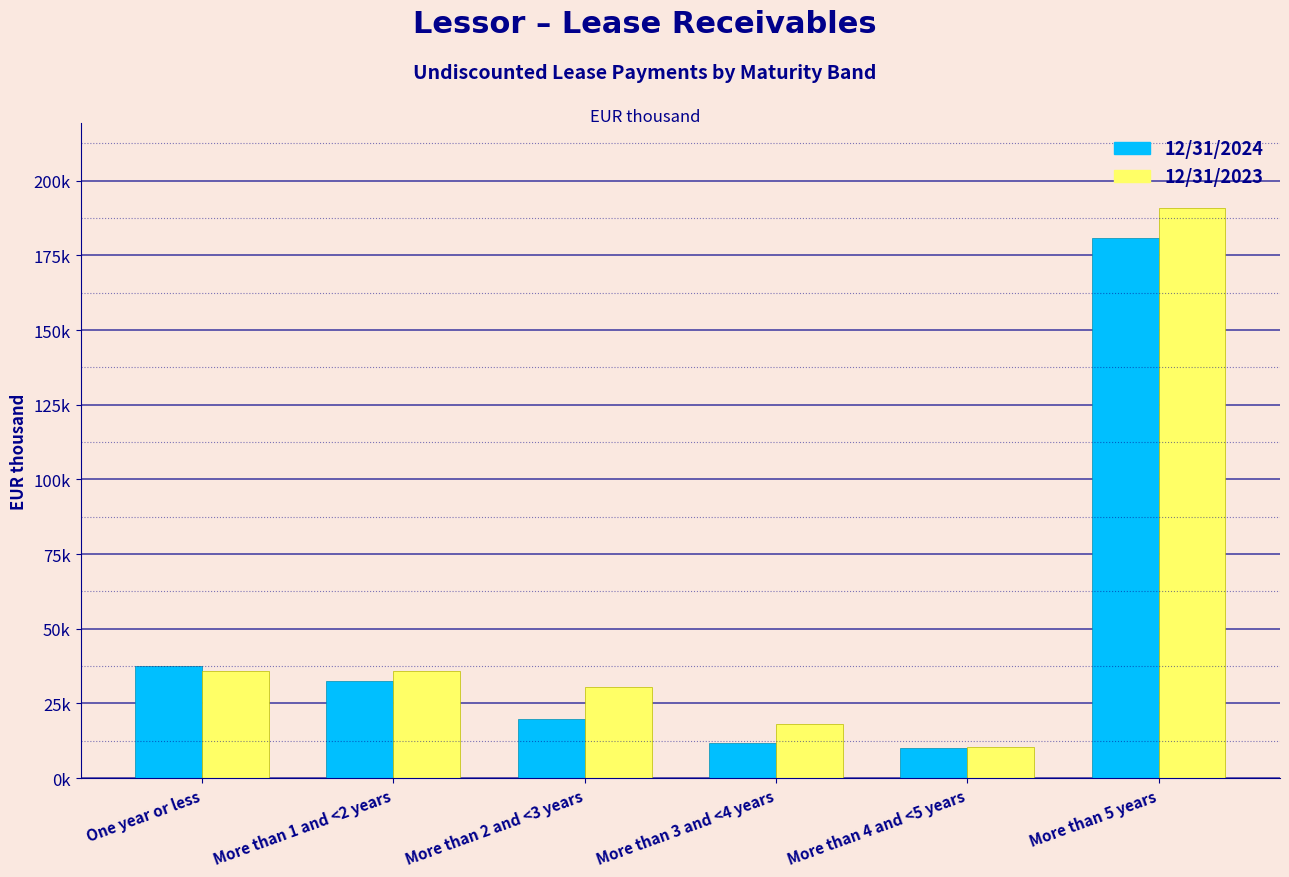

Reading left to right, list all the values displayed in this chart.

12/31/2024: 37583	32362	19694	11883	10028	180854
12/31/2023: 35960	35827	30638	18238	10460	190703